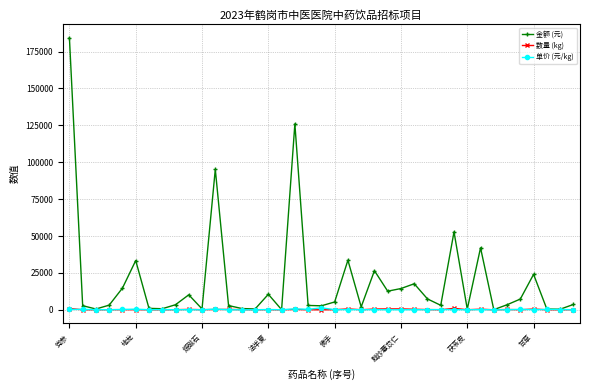

Which series has the largest total across all categories?

金额 (元)